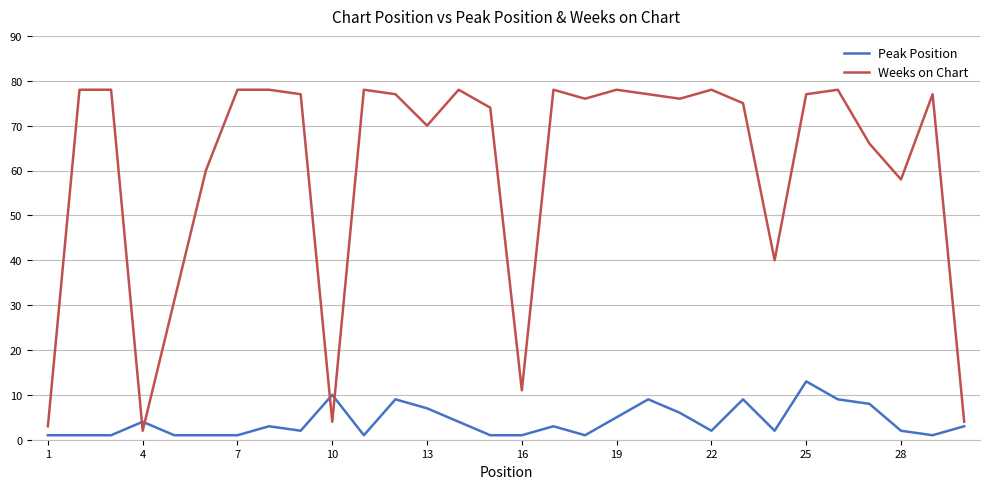

What is the minimum value for Weeks on Chart?

2